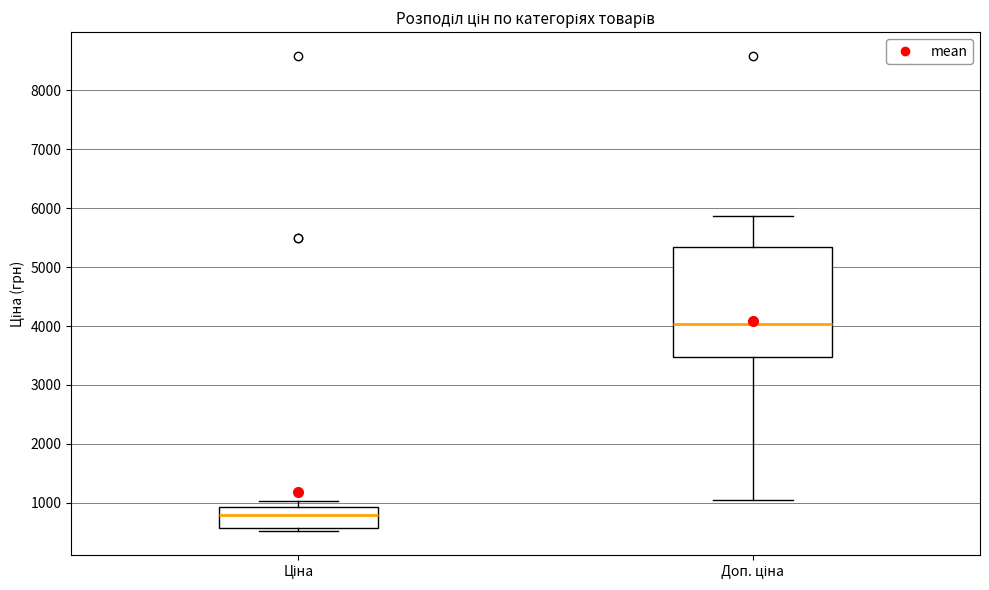

Which box's median line is the highest?

Доп. ціна